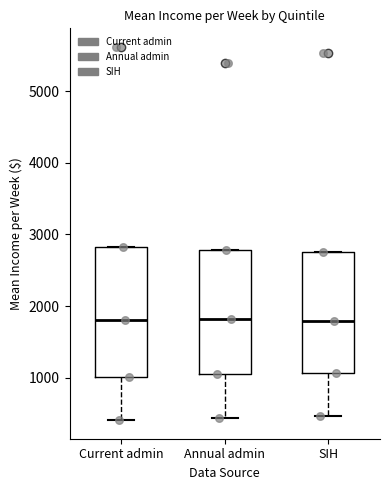

Reading left to right, read every box against the y-axis: the position of its median line, the range the box covers, and the ends of its whiskers. The values are not printed on the chart, so give them approximately, as read against the axis.

Current admin: median 1800, box 1000 to 2800, whiskers 400 to 2800
Annual admin: median 1800, box 1000 to 2800, whiskers 400 to 2800
SIH: median 1800, box 1100 to 2800, whiskers 500 to 2800